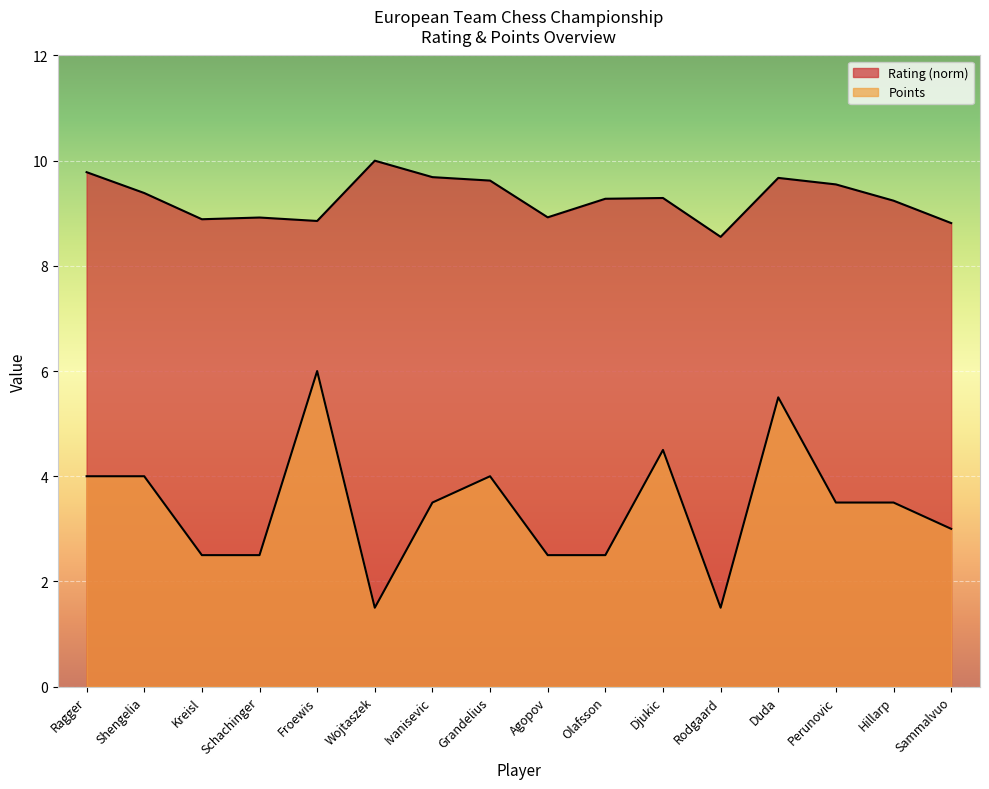

Reading left to right, what are all the values shown in this chart?

Rating: 9.8	9.4	8.9	8.9	8.9	10.0	9.7	9.6	8.9	9.3	9.3	8.6	9.7	9.5	9.2	8.8
Points: 4.0	4.0	2.5	2.5	6.0	1.5	3.5	4.0	2.5	2.5	4.5	1.5	5.5	3.5	3.5	3.0